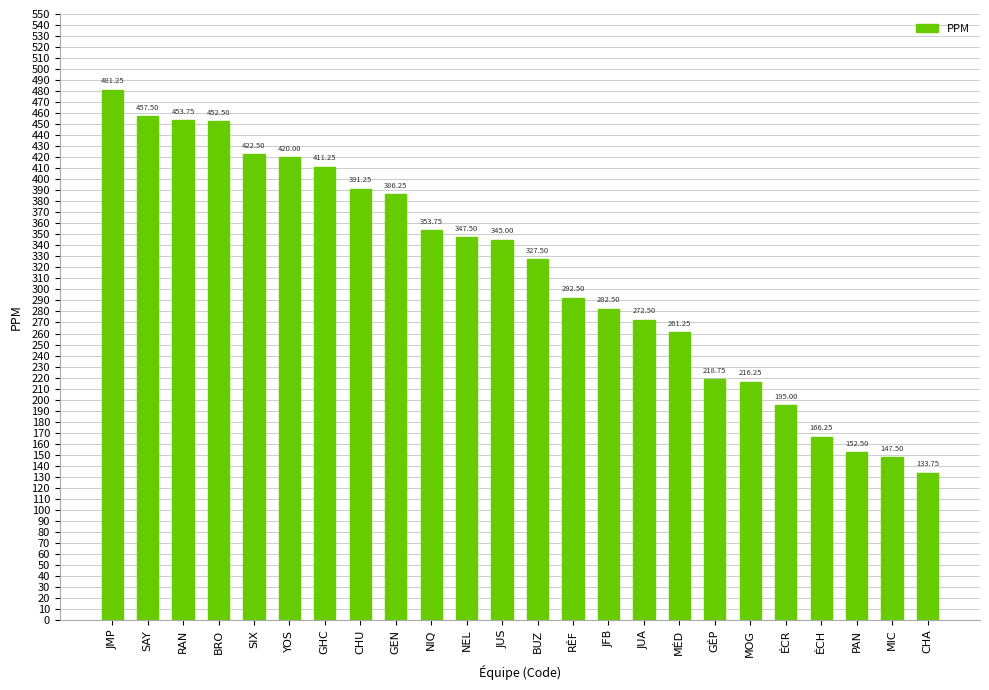

Is it true that the value at MÉD is 261.2?

True